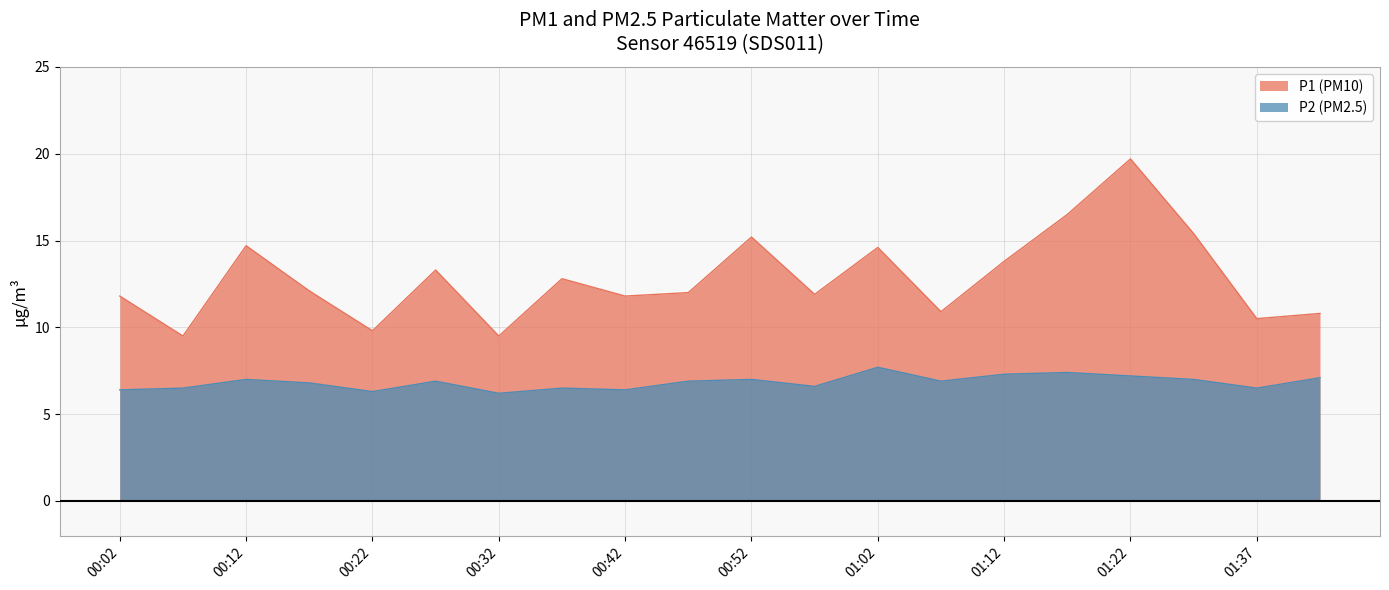

The value of P1 at 01:37 is 5.0. True or false?

False